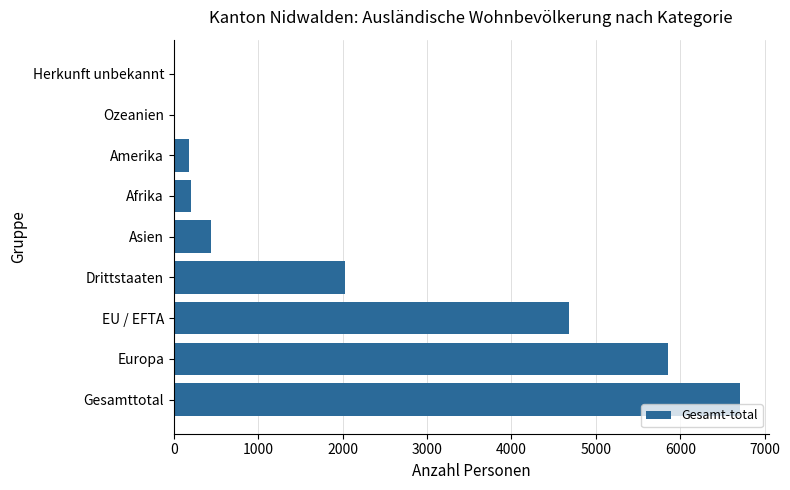

Between Afrika and Herkunft unbekannt, which is larger?

Afrika